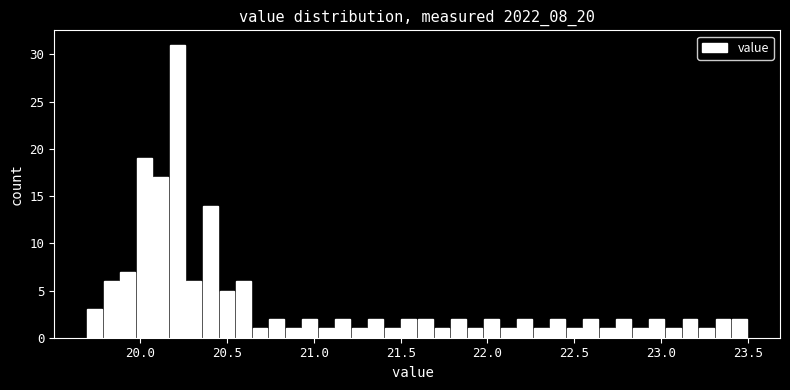

Around what value on the x-axis is the tallest bar? Give the approximate position of its centre, as read against the axis.

20.20